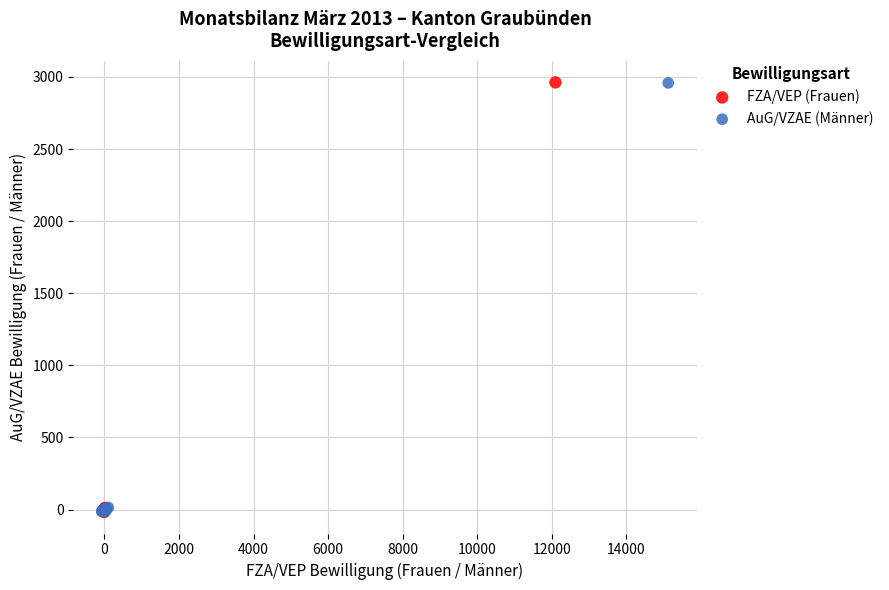

What are all the series names shown in the legend?

FZA/VEP (Frauen), AuG/VZAE (Männer)